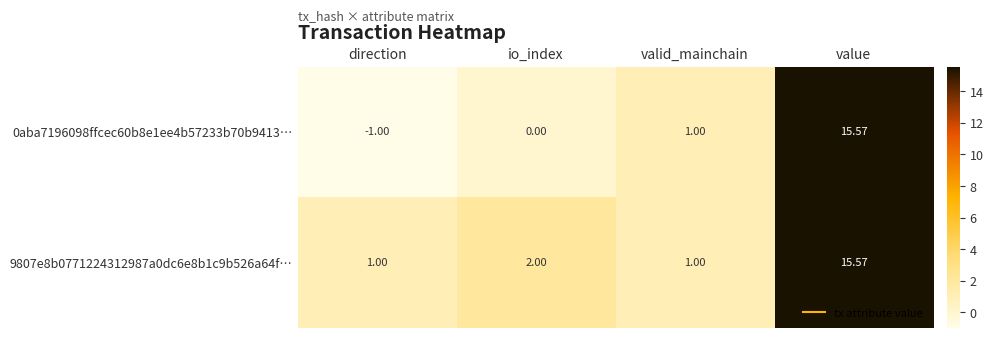

Where is 9807e8b0771224312987a0dc6e8b1c9b526a64f… nearest to the value 8?

io_index